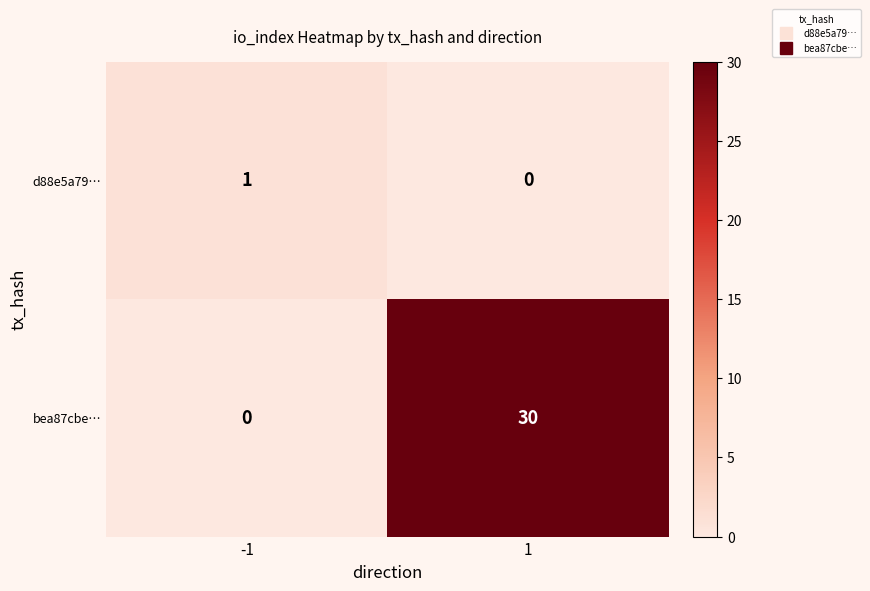

What is the difference between the maximum and minimum values in the bea87cbe… series?

30